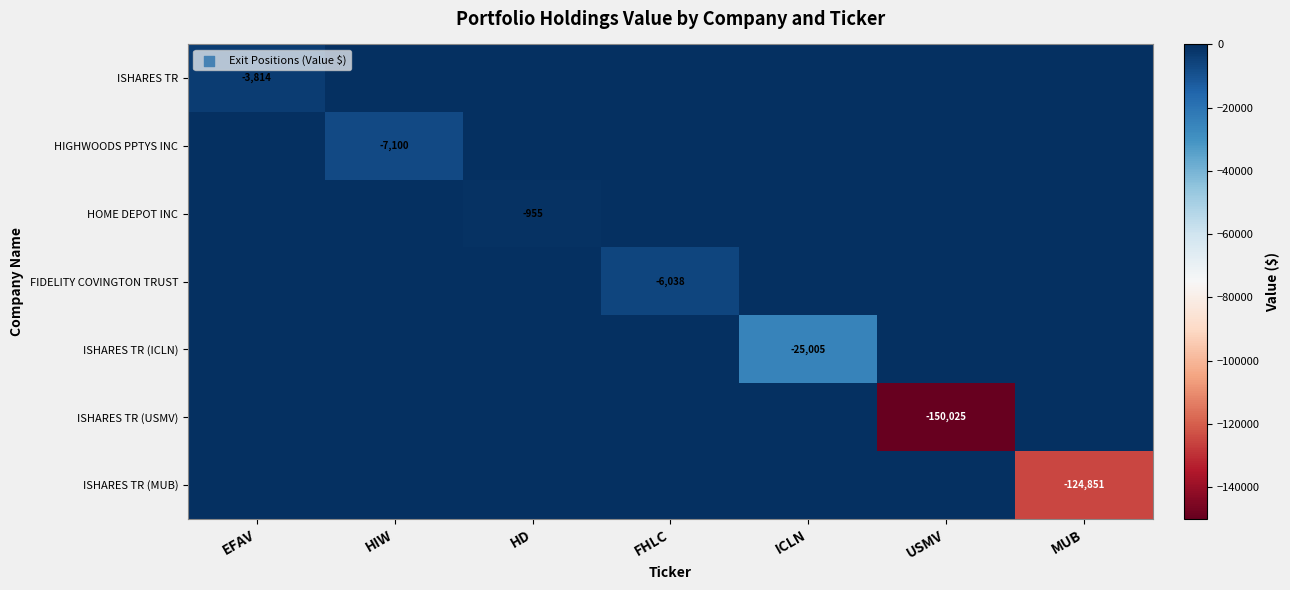

The FIDELITY COVINGTON TRUST series shows -7936 at FHLC. True or false?

False